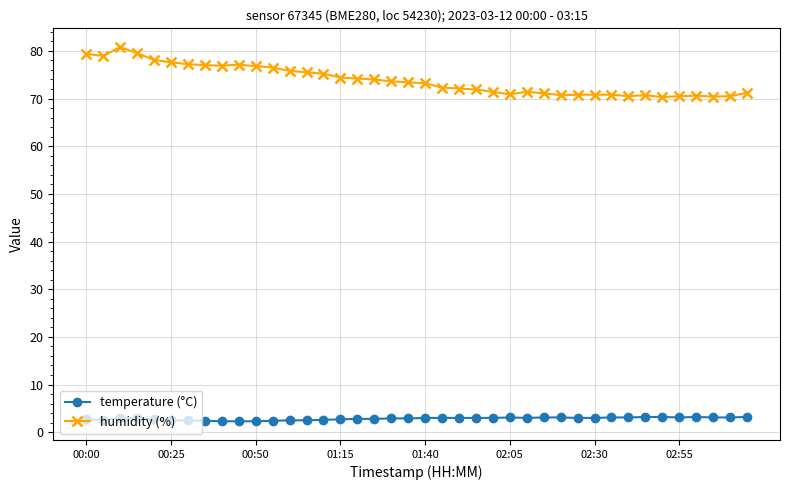

List the series in order of their overall mean, lowest first.

temperature (°C), humidity (%)